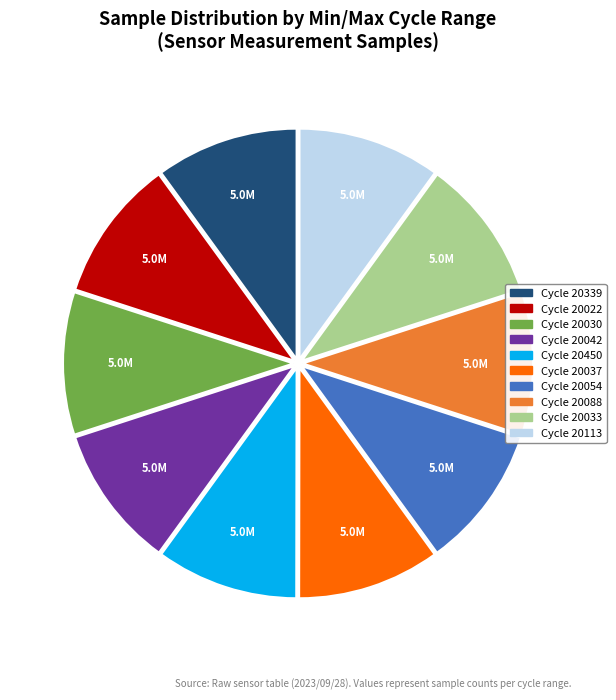

Is there a majority slice in this chart?

No